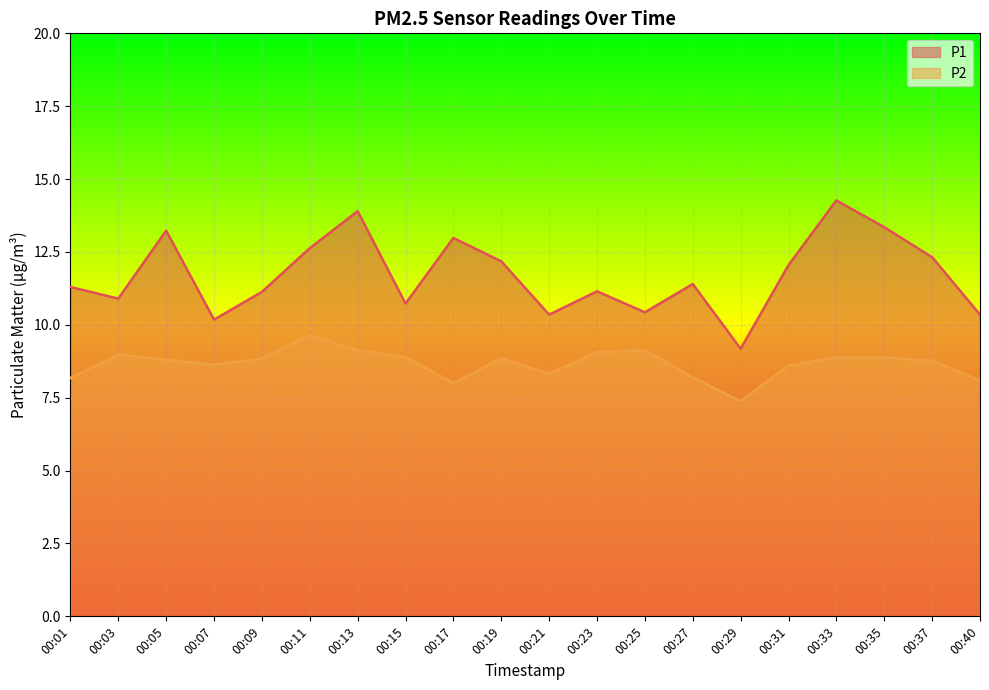

How many series are shown in this chart?

2